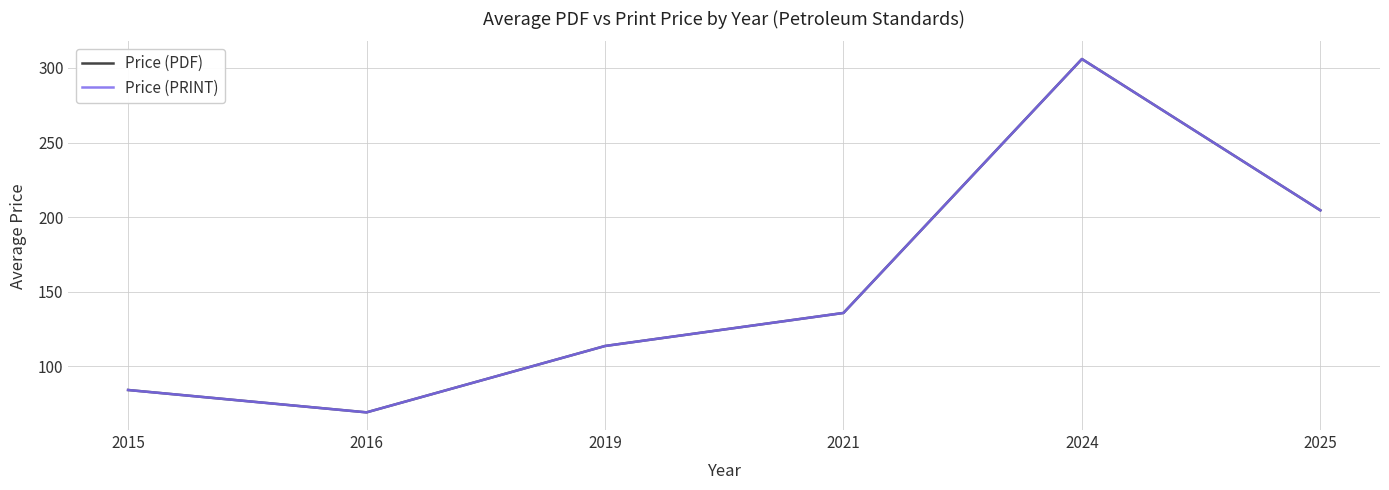

Does the chart have visible grid lines?

Yes